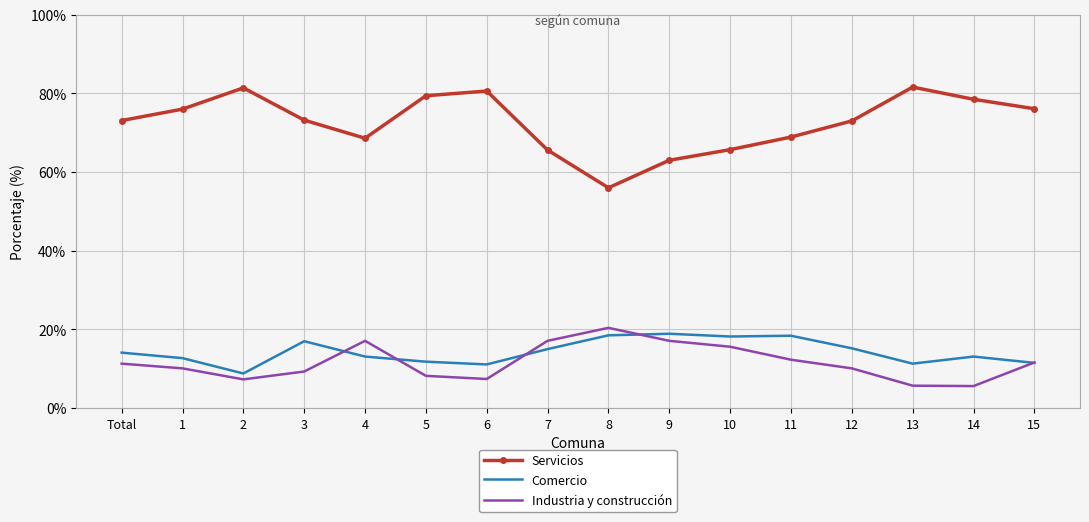

What position from the right is 5?

11